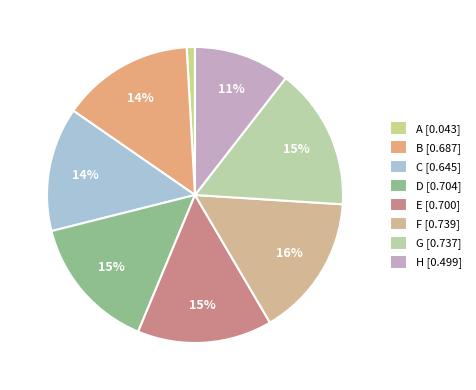

To the nearest percent, what is the combined percentage of G and H?

26%